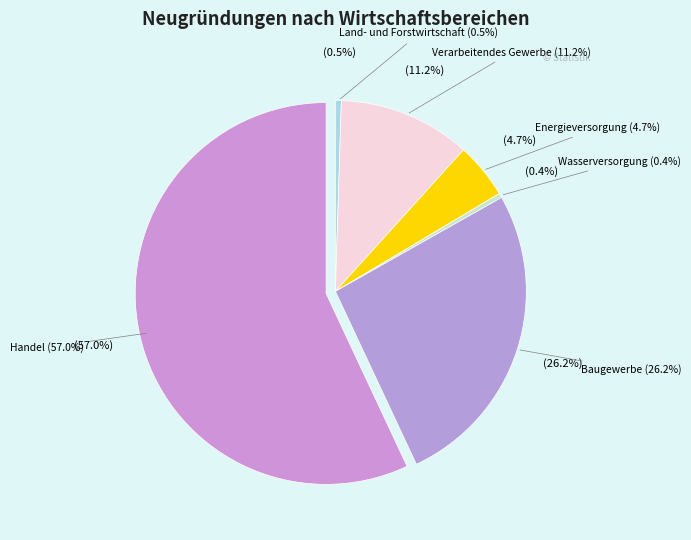

What is the majority slice?

Handel